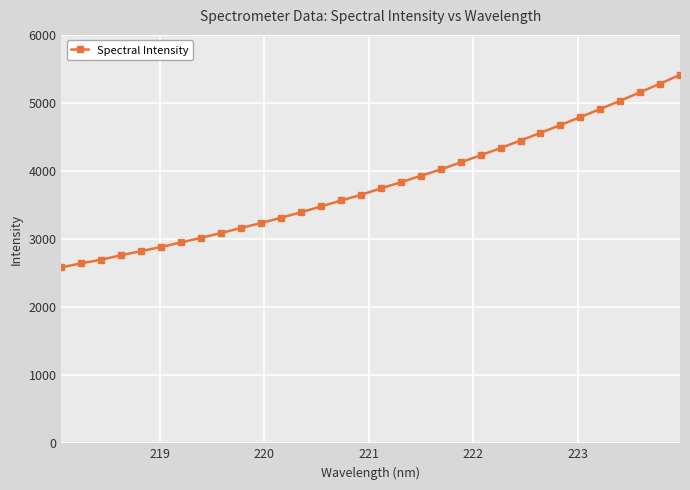

What is the value of the 25th point from the left?

4560.3